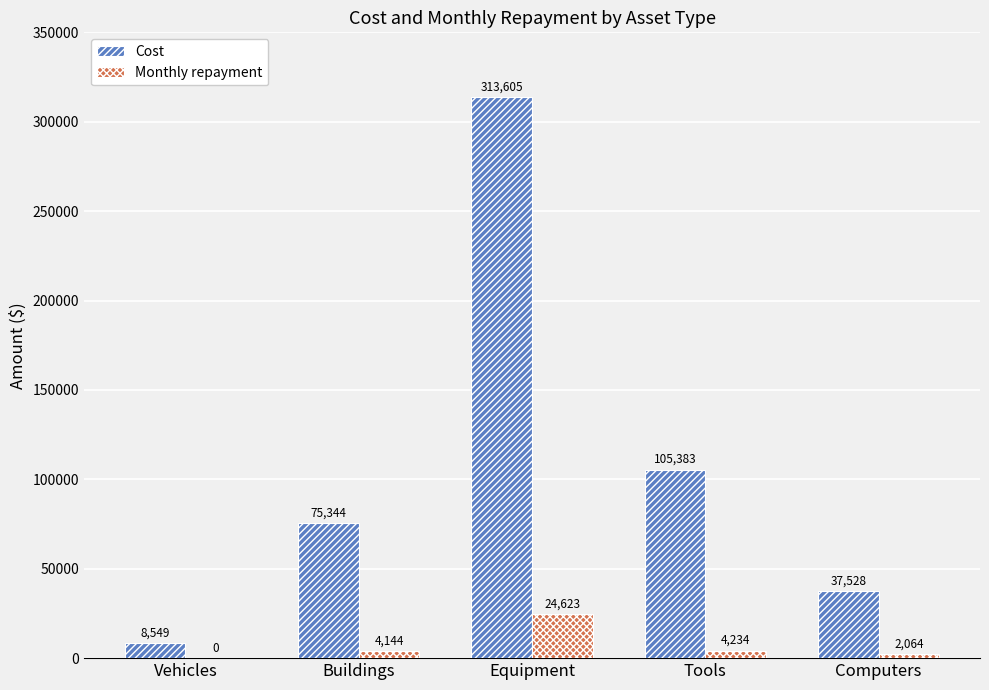

True or false: Monthly repayment has a value of 40331.4 at Equipment.

False